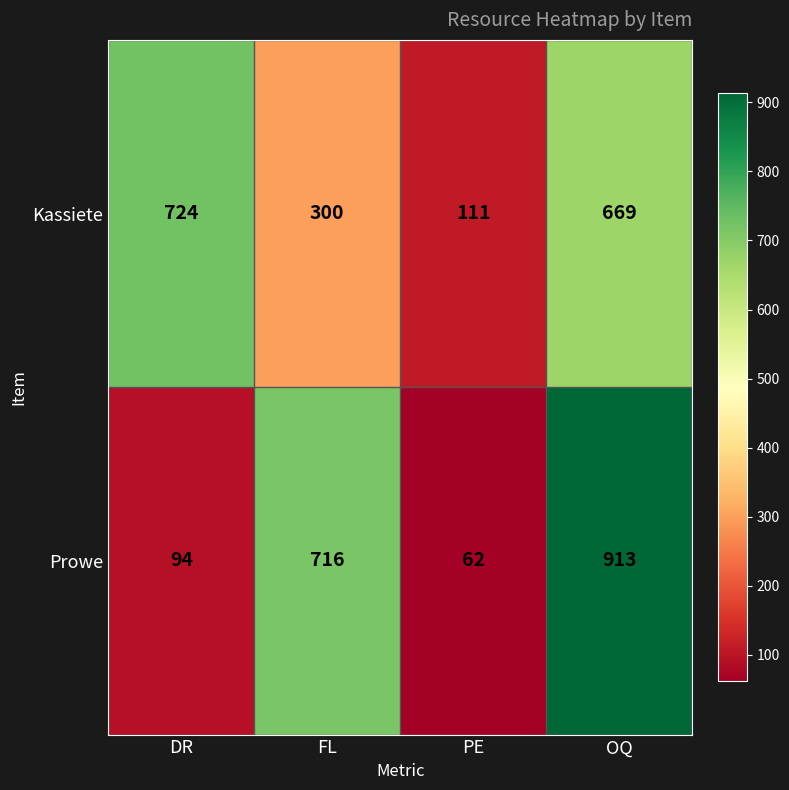

Which series has the largest total across all categories?

Kassiete